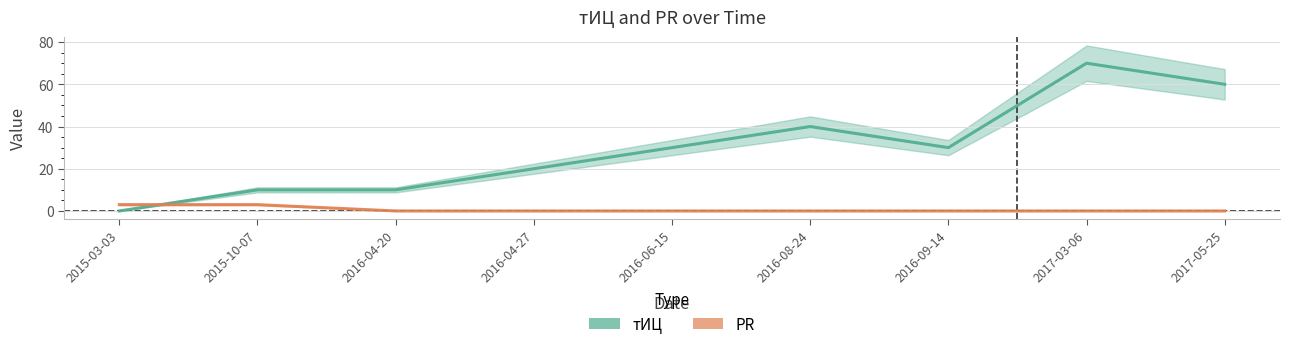

True or false: тИЦ and PR cross at least once.

True